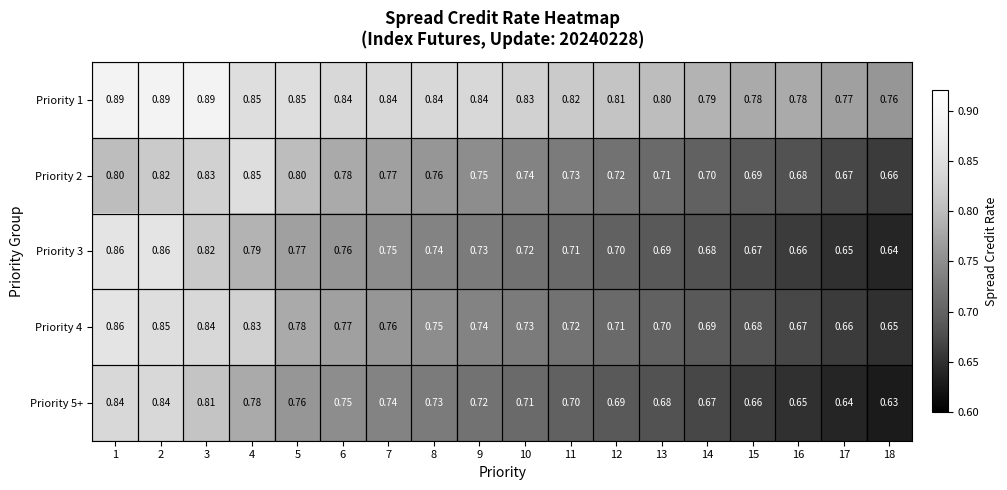

Which series has the largest range (max minus min)?

Priority 3